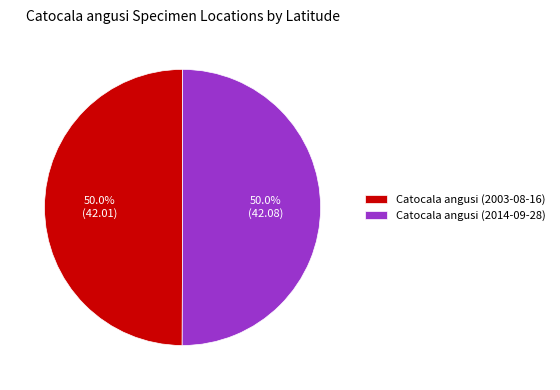

Is it true that Catocala angusi (2014-09-28) is 62% of the pie?

False